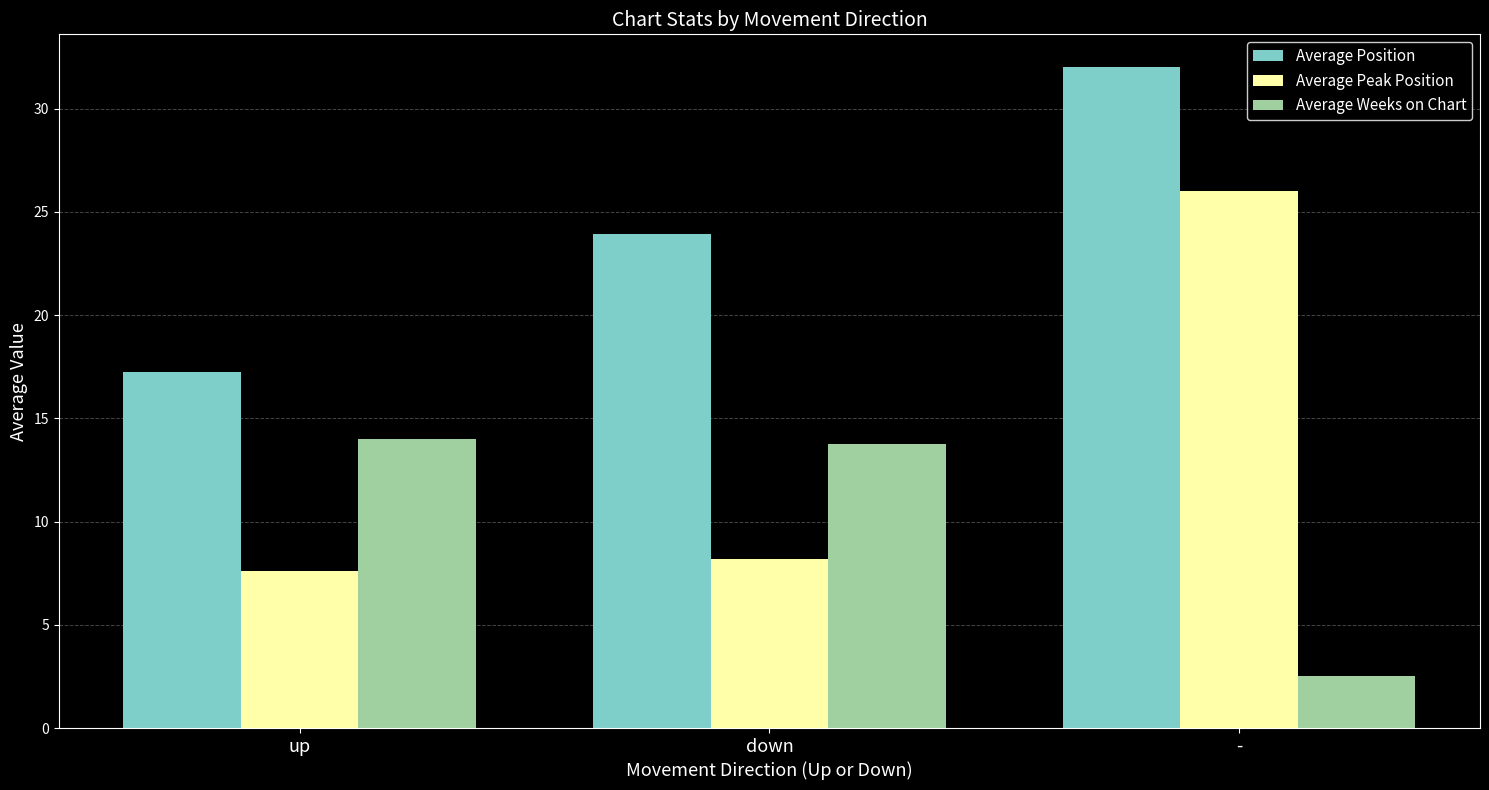

What is the approximate value of Average Position at -?

32.0